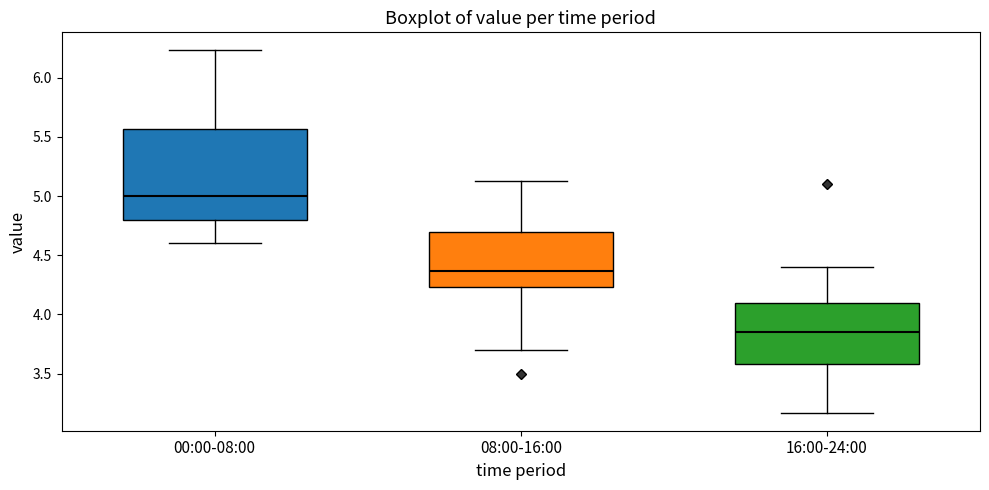

Where does the lower whisker of the box for 00:00-08:00 end on the y-axis? The values are not printed on the chart, so give them approximately, as read against the axis.

4.60